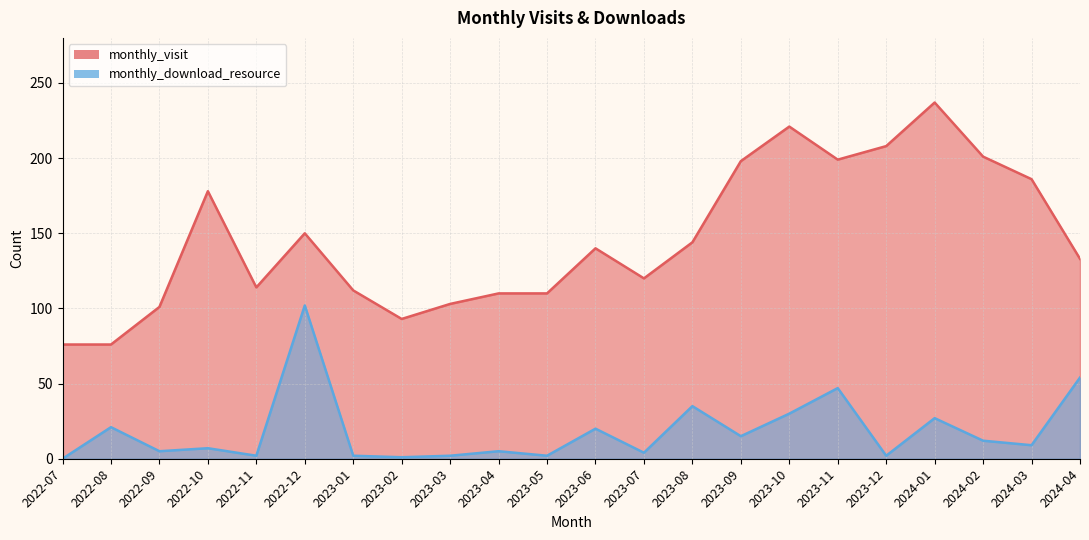

What is the difference between the highest and lowest values at 2022-09?

96